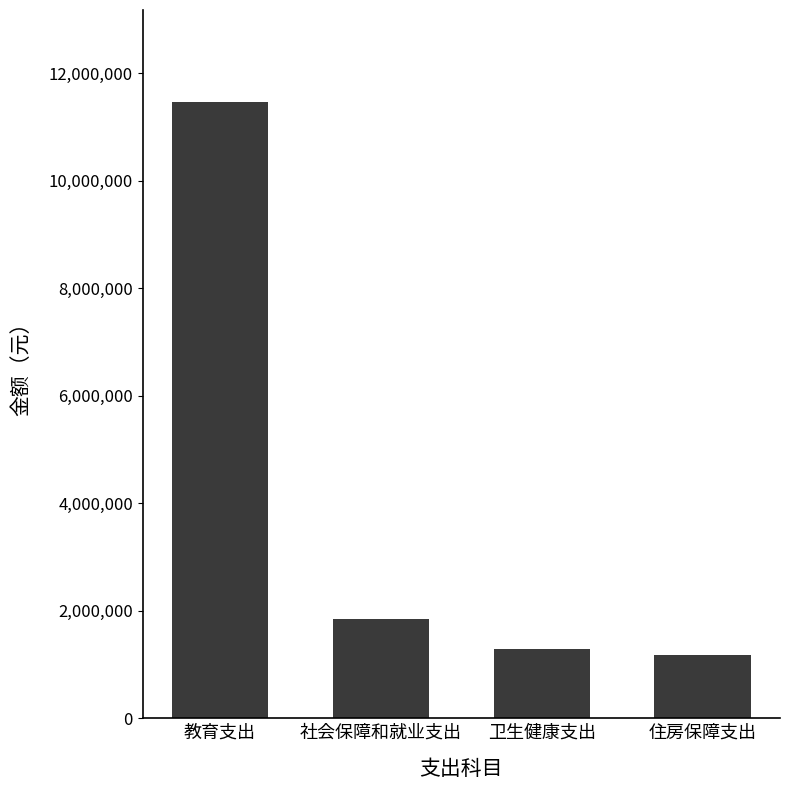

Rank the categories by value from lowest to highest.

住房保障支出, 卫生健康支出, 社会保障和就业支出, 教育支出